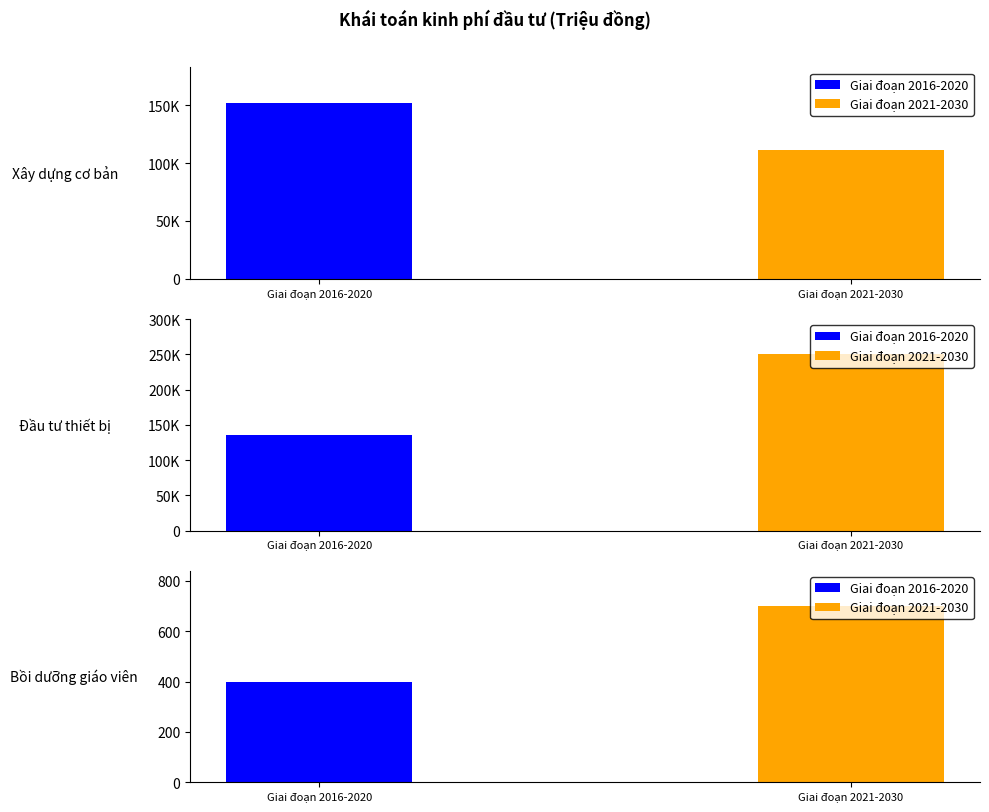

Are the bars horizontal?

No